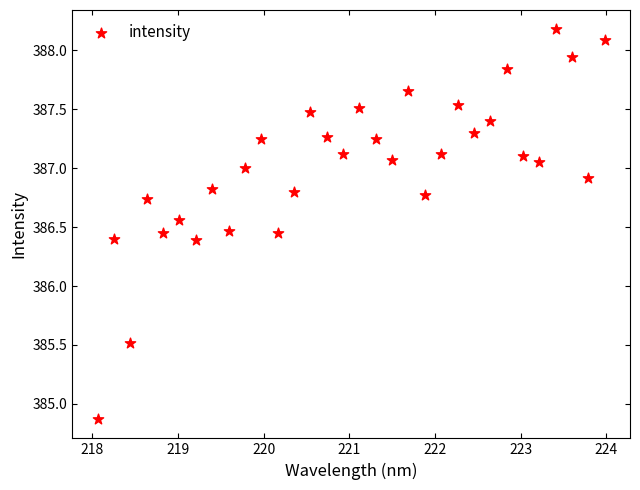

What is the range of Y values (max minus min)?

3.3